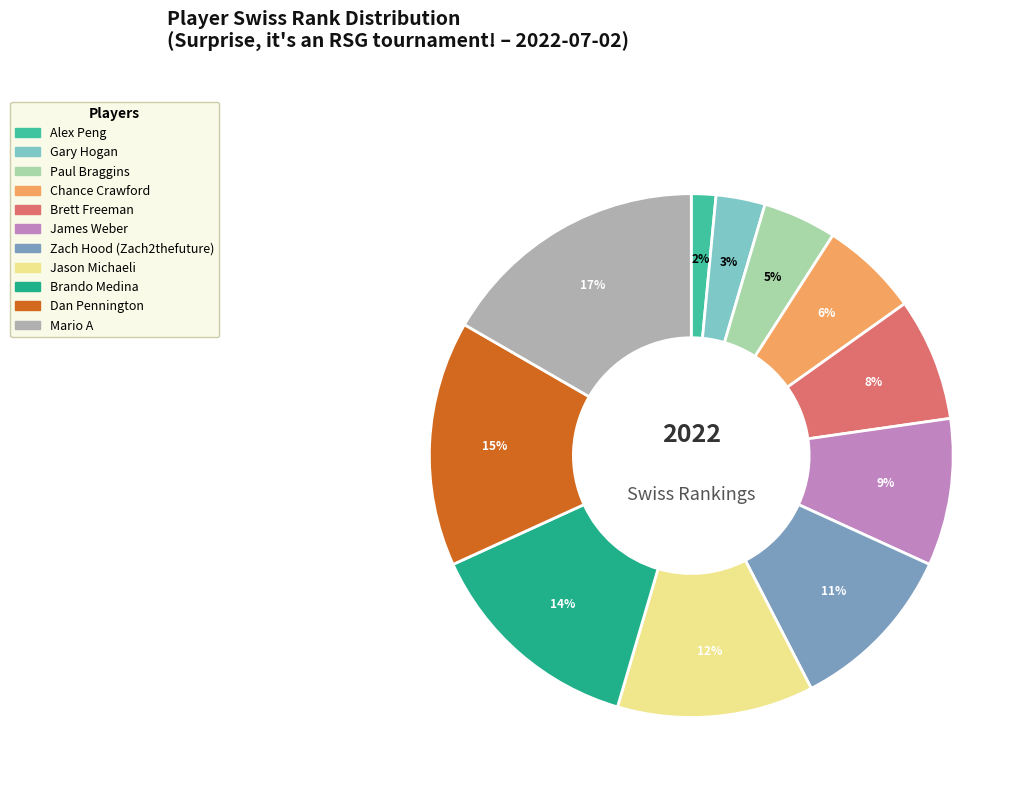

How many segments does this pie chart have?

11